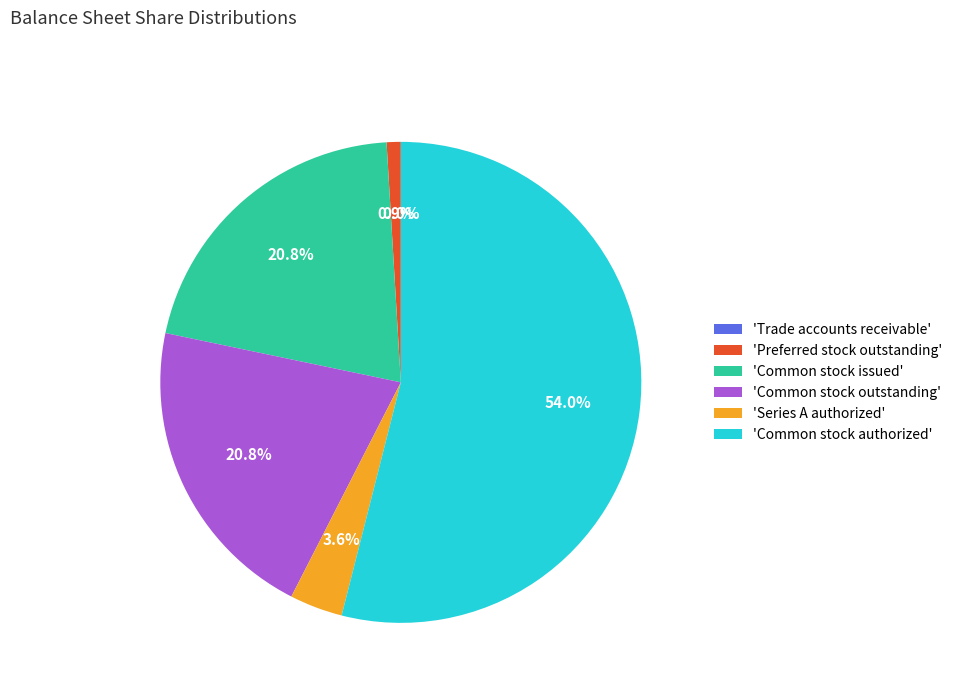

Approximately how many times larger is the value at 'Common stock authorized' compared to 'Preferred stock outstanding'?

57.0